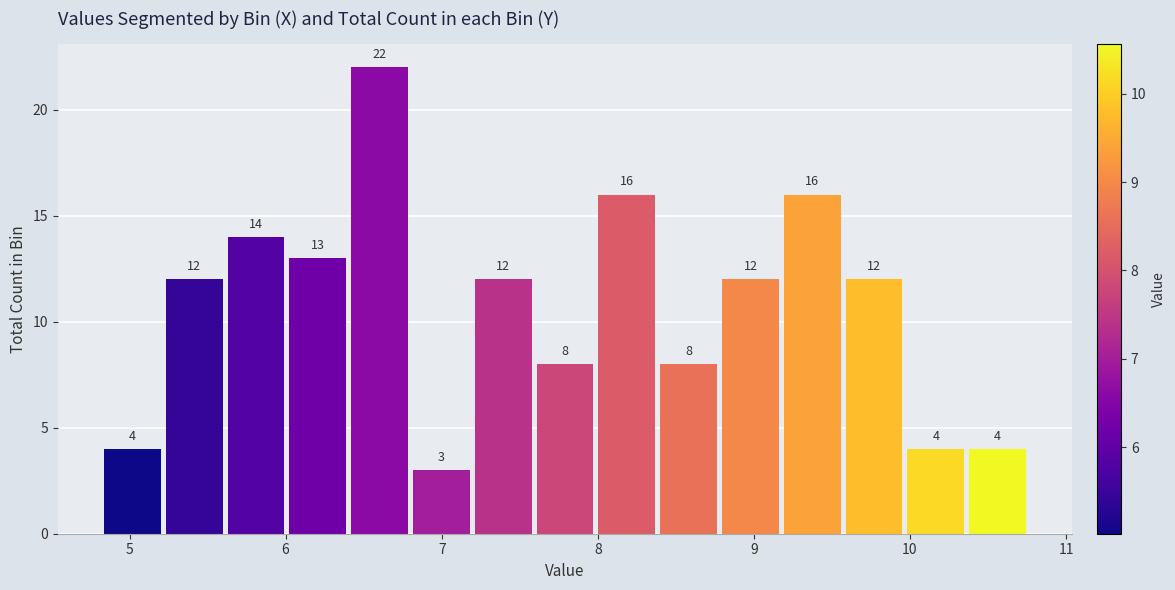

Read against the x-axis, roughly where is the centre of the tallest bar?

6.6